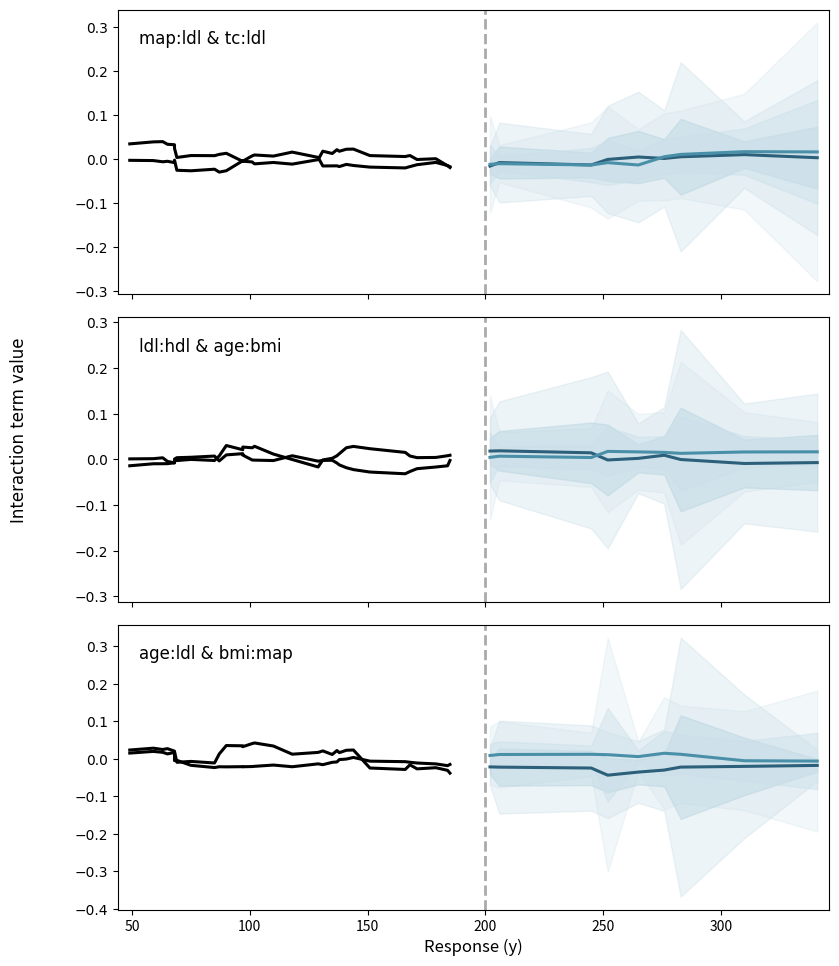

What are all the series names shown in the legend?

map:ldl, tc:ldl, ldl:hdl, age:bmi, age:ldl, bmi:map